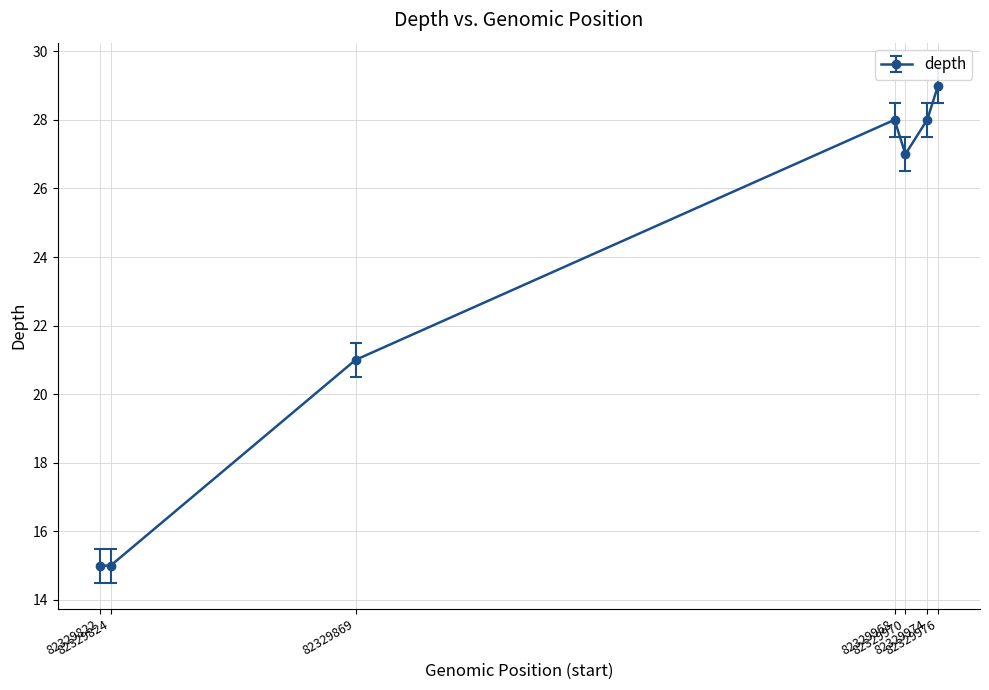

How many series are shown in this chart?

1